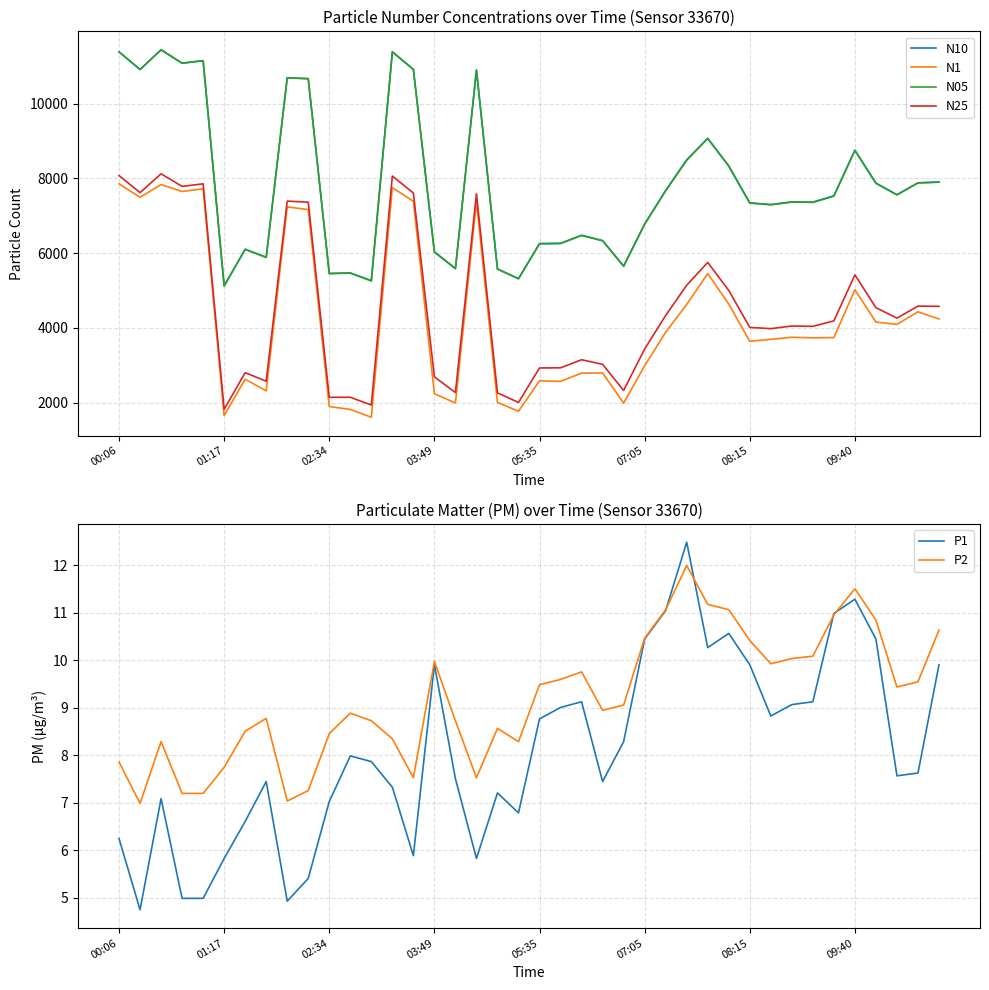

What is the maximum value for N1?

7852.4